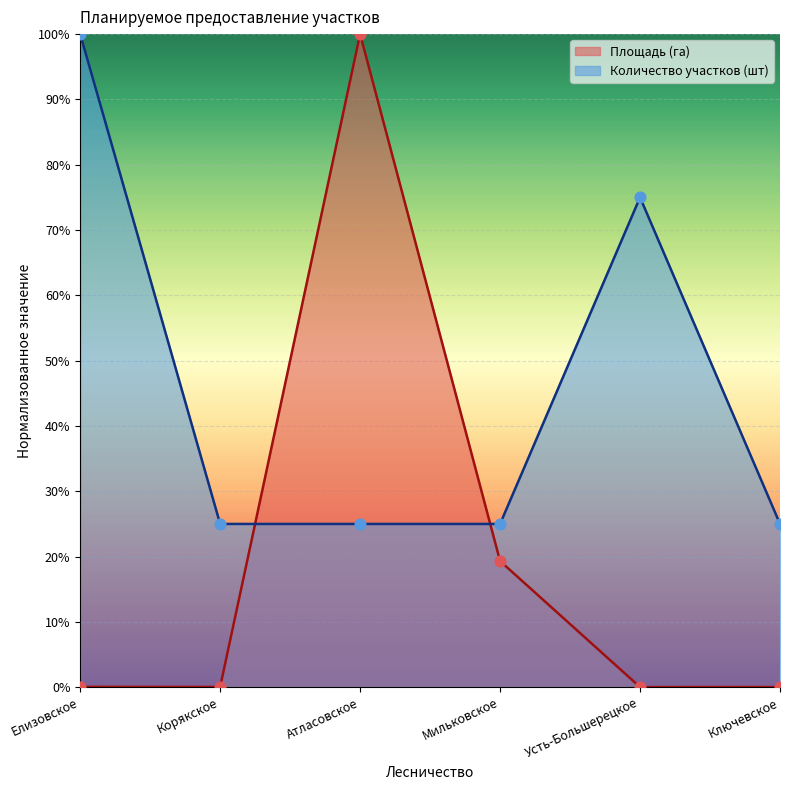

At how many categories does at least one series exceed 0?

6